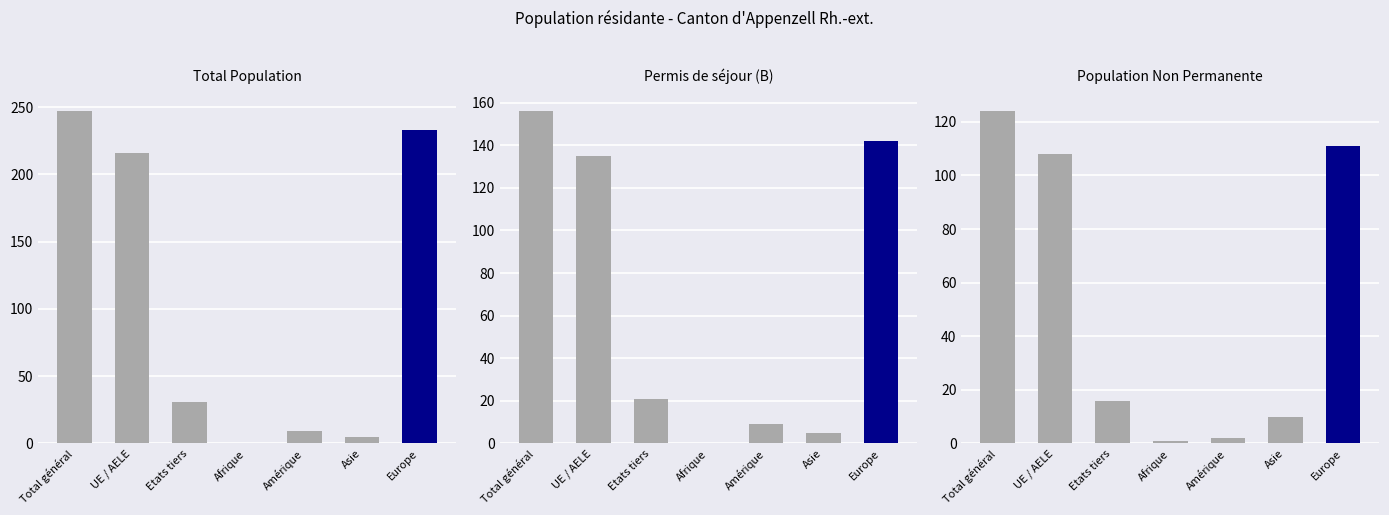

What is the difference between the Total values at Amérique and Etats tiers?

22